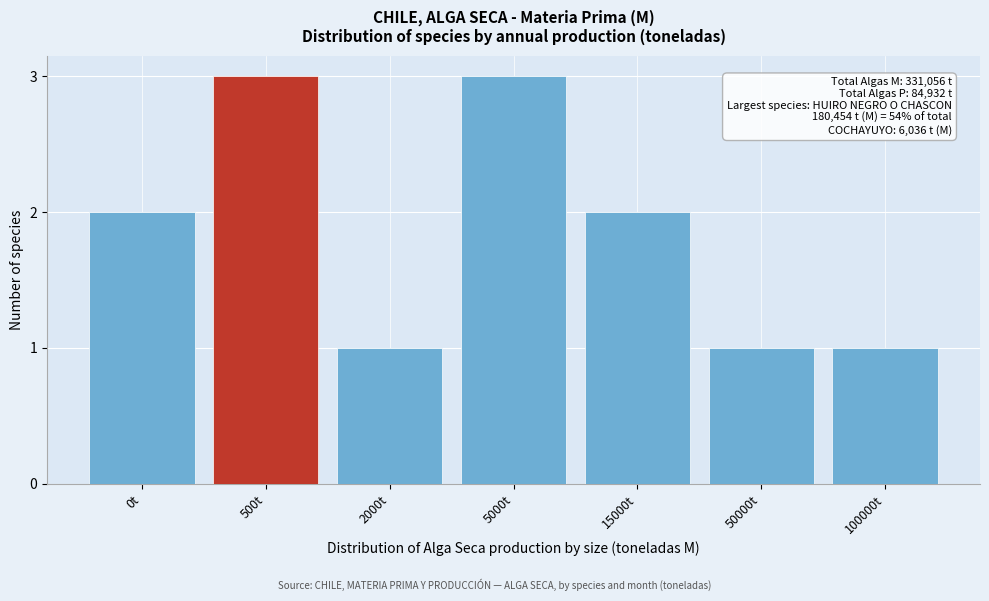

Reading left to right, list all the values displayed in this chart.

2	3	1	3	2	1	1